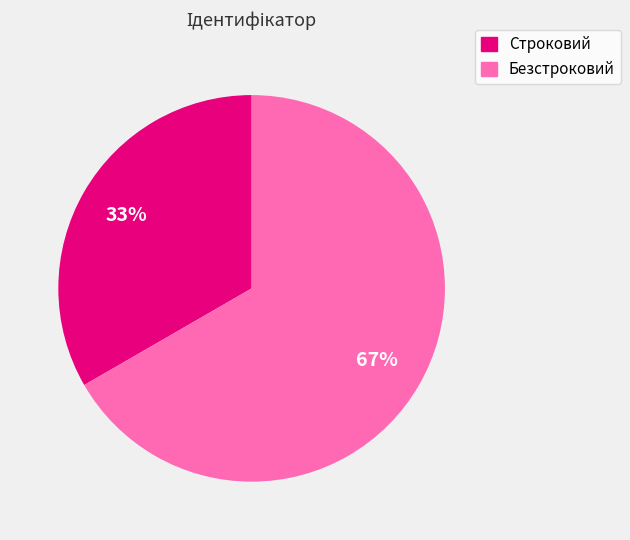

True or false: Безстроковий accounts for 79% of the total.

False